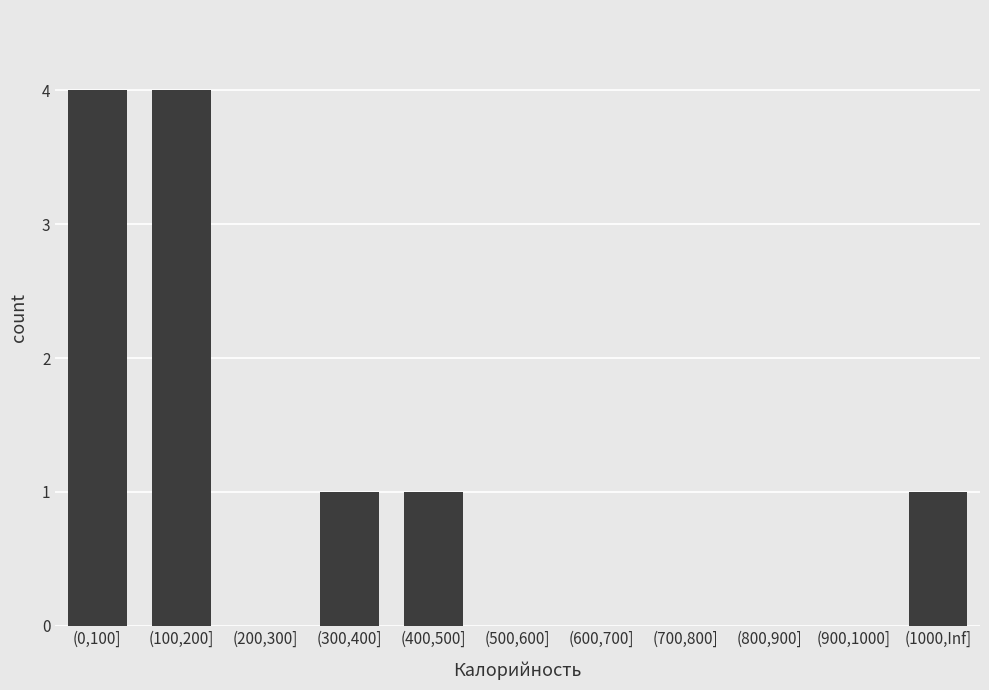

True or false: the data shows 1 at (400,500].

True